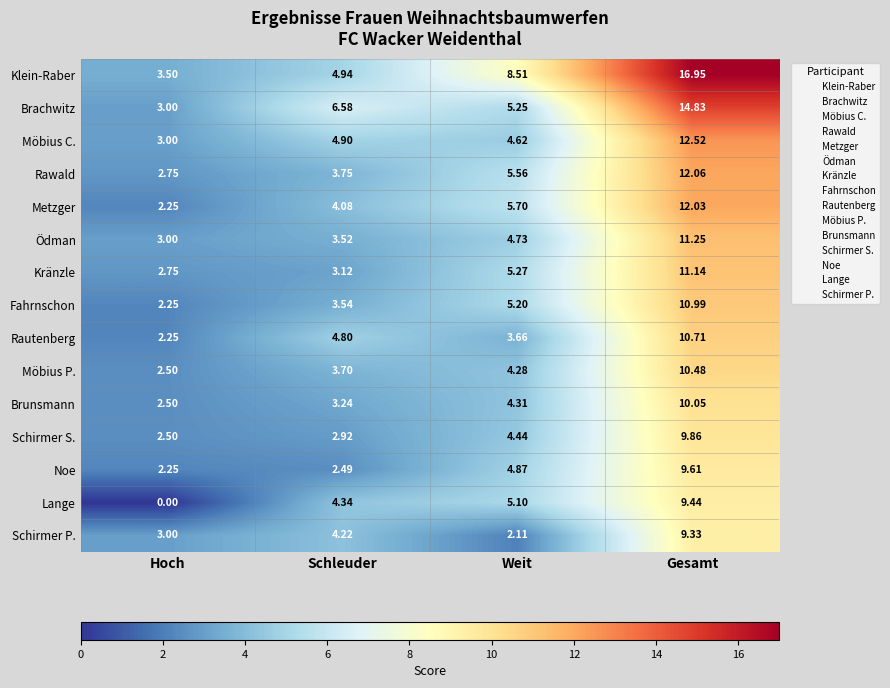

At which category is the sum across all series the highest?

Gesamt